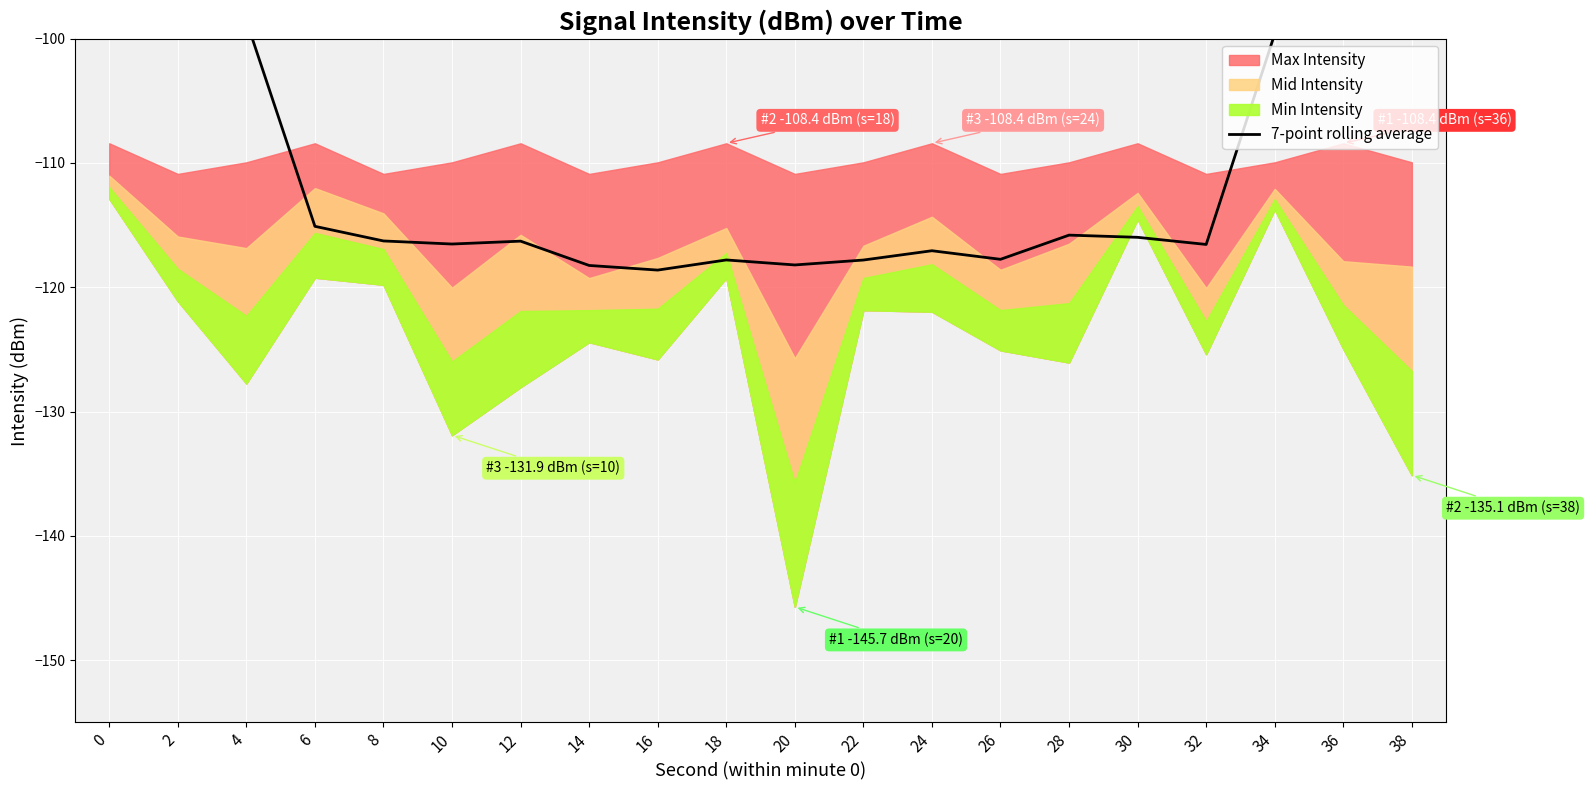

Is it true that the value at 36 is -83.0?

True